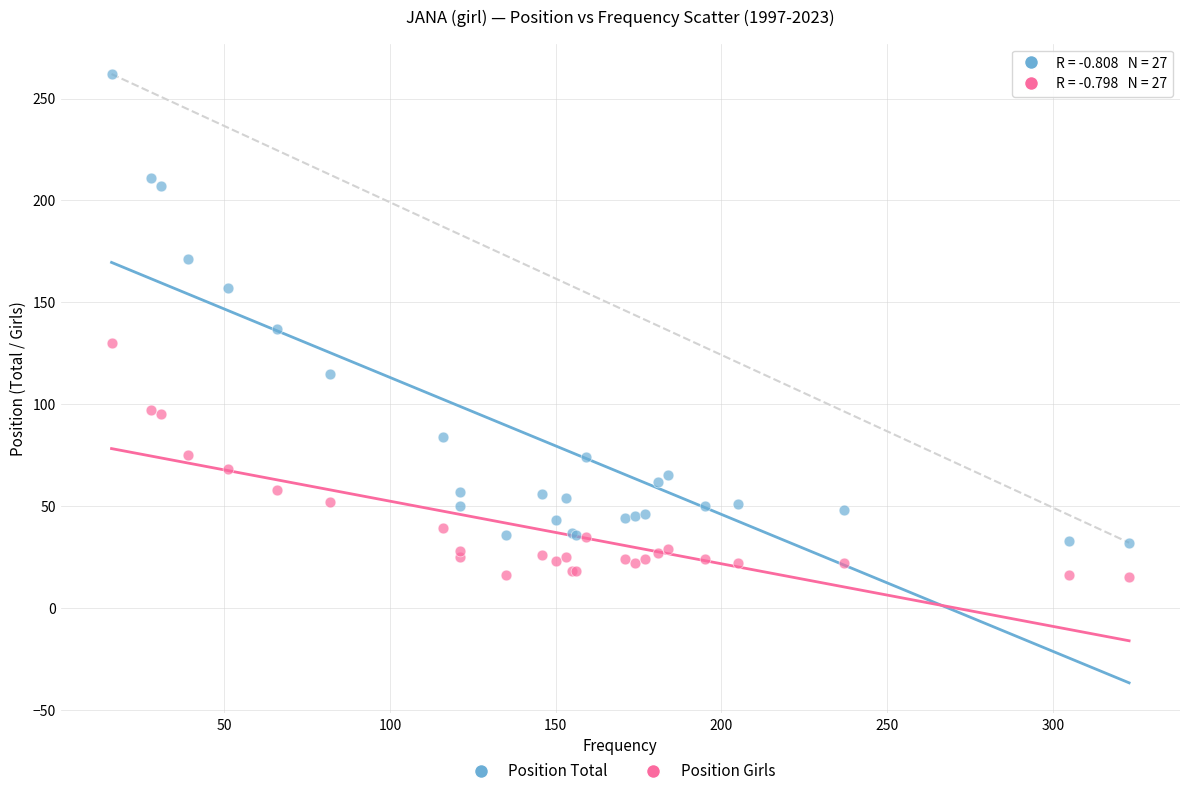

Which series has the largest Y range (max minus min)?

Position Total